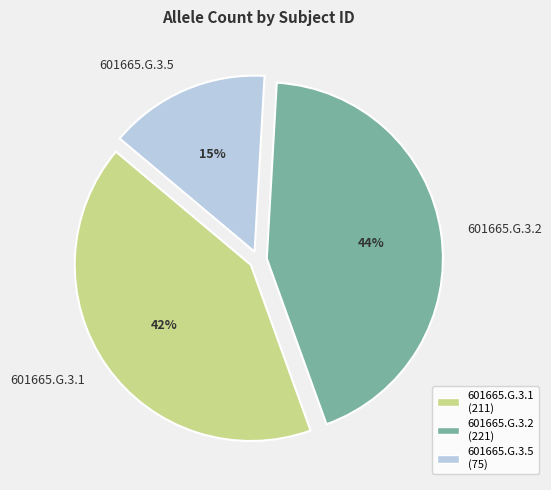

Count the number of slices in the pie.

3